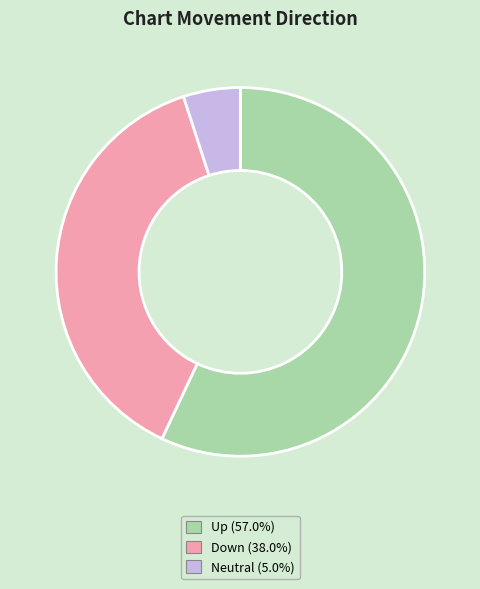

Is there a majority slice in this chart?

Yes